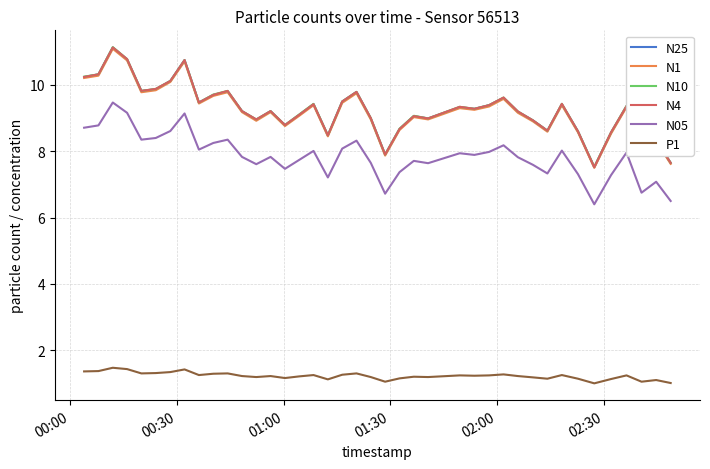

What is the average value of the N1 series?

9.2